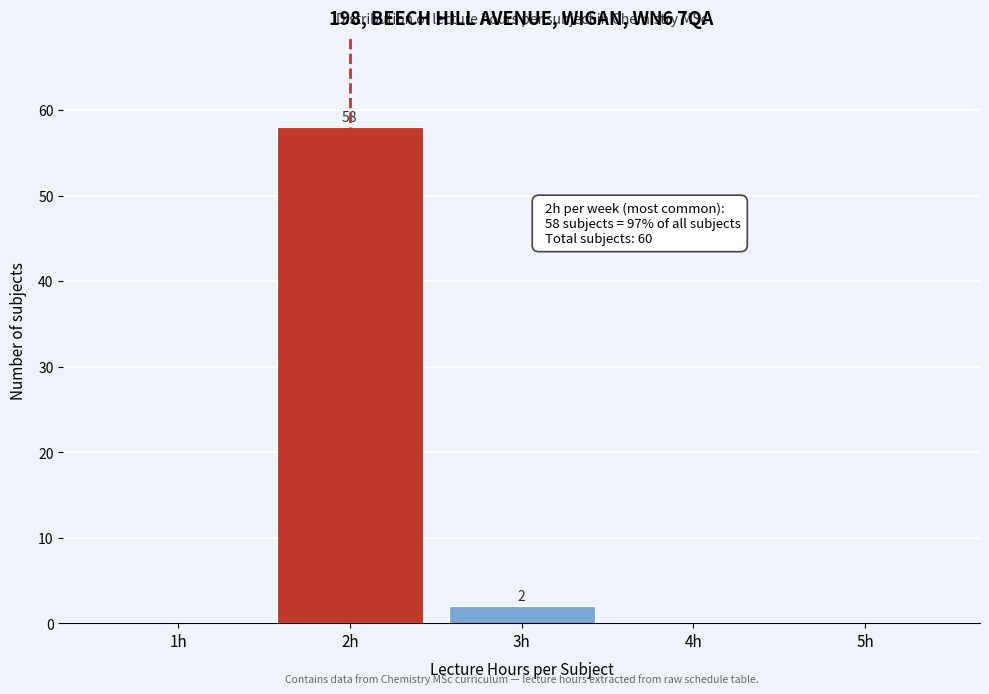

Reading left to right, extract all data points from this chart.

1h=0	2h=58	3h=2	4h=0	5h=0